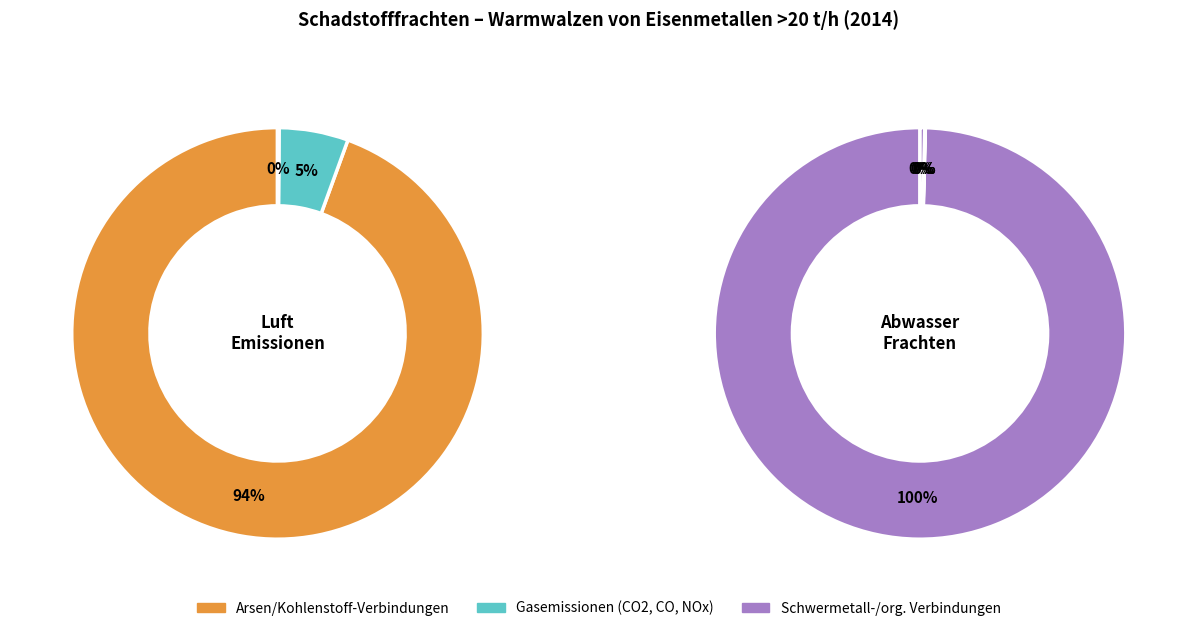

How many segments does this pie chart have?

9